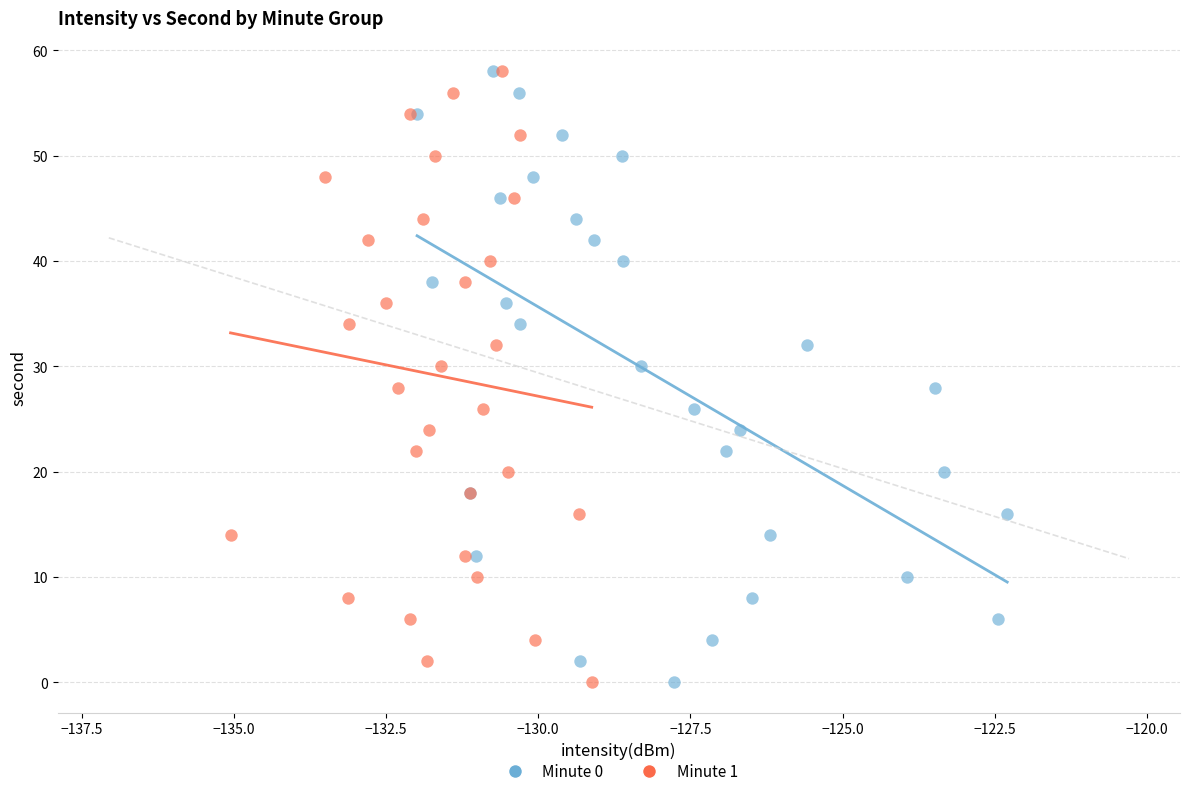

What are all the series names shown in the legend?

Minute 0, Minute 1